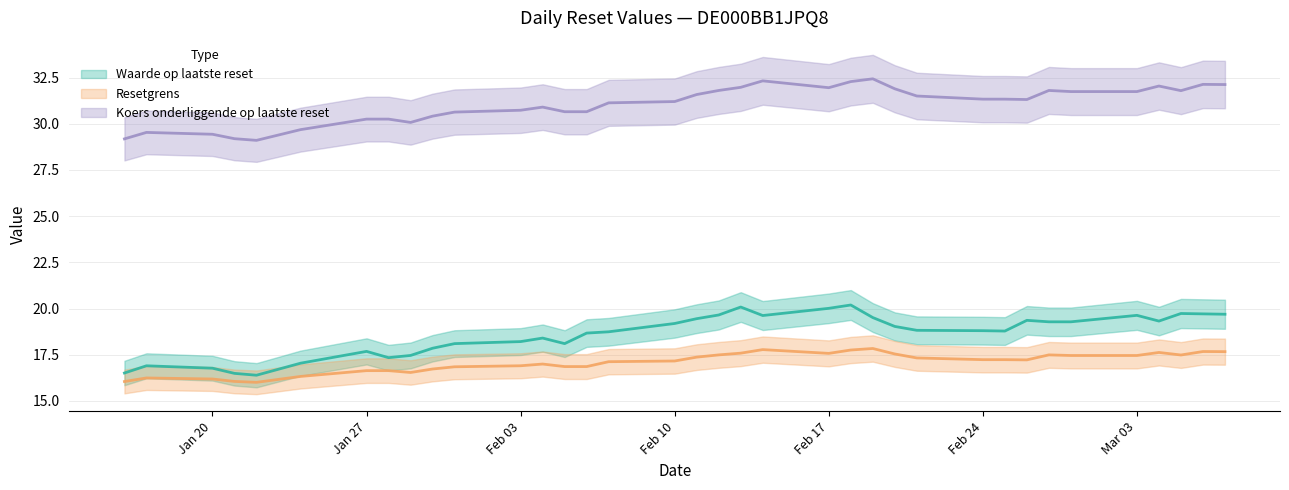

Reading right to left, extract all data points from this chart.

Waarde op laatste reset: 19.7	19.7	19.7	19.3	19.6	19.3	19.3	19.4	18.8	18.8	18.8	19.0	19.5	20.2	20.0	19.6	20.1	19.6	19.4	19.2	18.7	18.7	18.1	18.4	18.2	18.1	17.9	17.5	17.3	17.7	17.0	16.4	16.5	16.8	16.9	16.5
Resetgrens: 17.7	17.7	17.5	17.6	17.5	17.5	17.5	17.2	17.2	17.2	17.3	17.5	17.8	17.8	17.6	17.8	17.6	17.5	17.4	17.2	17.1	16.9	16.9	17.0	16.9	16.8	16.7	16.5	16.6	16.6	16.3	16.0	16.1	16.2	16.2	16.0
Koers onderliggende op laatste reset: 32.1	32.1	31.8	32.0	31.7	31.7	31.8	31.3	31.3	31.3	31.5	31.9	32.4	32.3	31.9	32.3	32.0	31.8	31.6	31.2	31.1	30.6	30.6	30.9	30.7	30.6	30.4	30.1	30.2	30.2	29.7	29.1	29.2	29.4	29.5	29.2